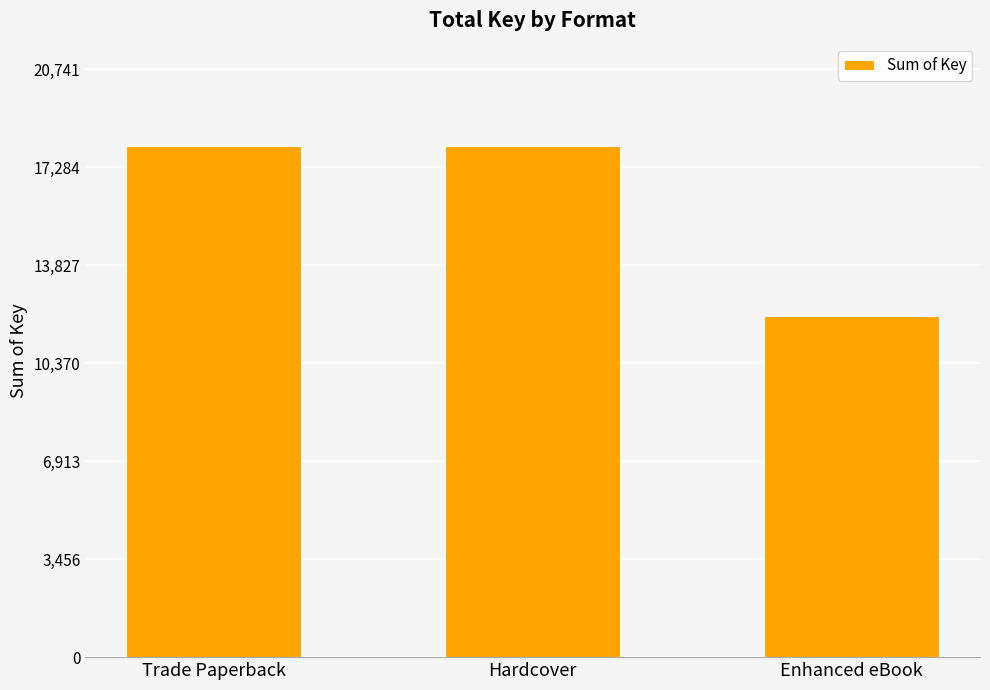

Approximately how many times larger is the value at Enhanced eBook compared to Hardcover?

0.7